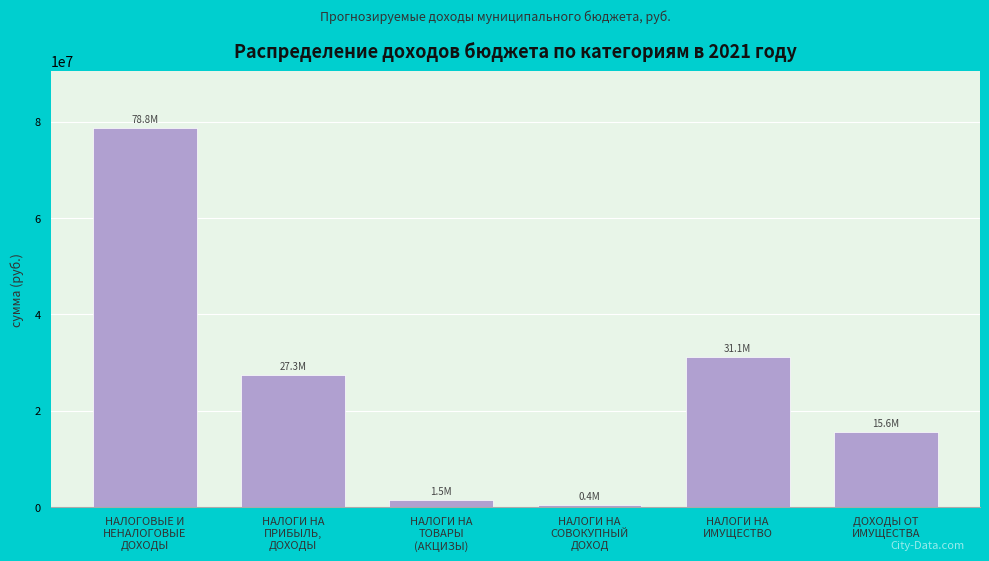

Reading left to right, extract all data points from this chart.

78760667.2	27315425.7	1505040.0	358397.6	31109000.0	15645790.0